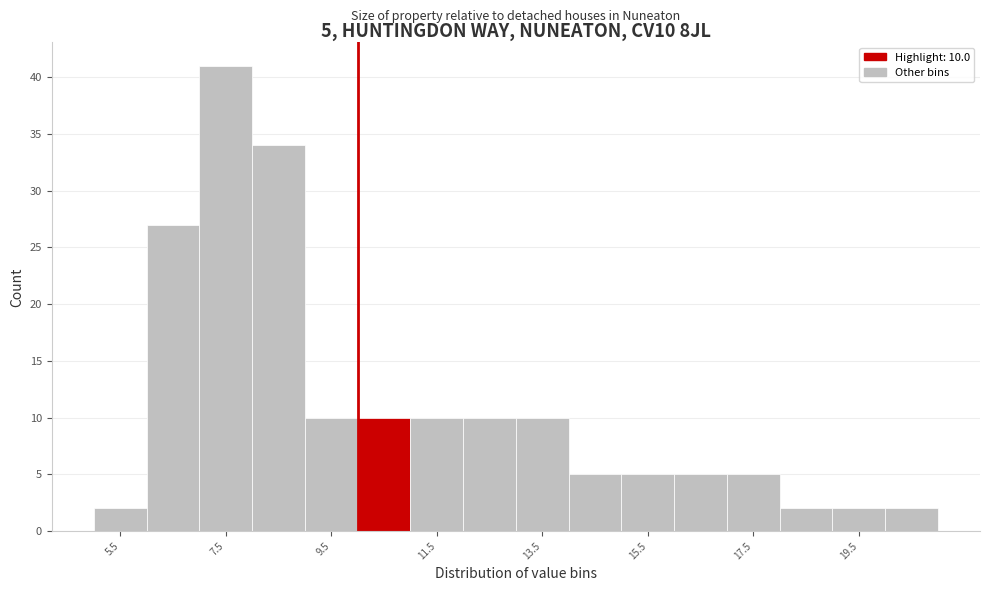

Over which range of the x-axis is the bar tallest?

7 to 8